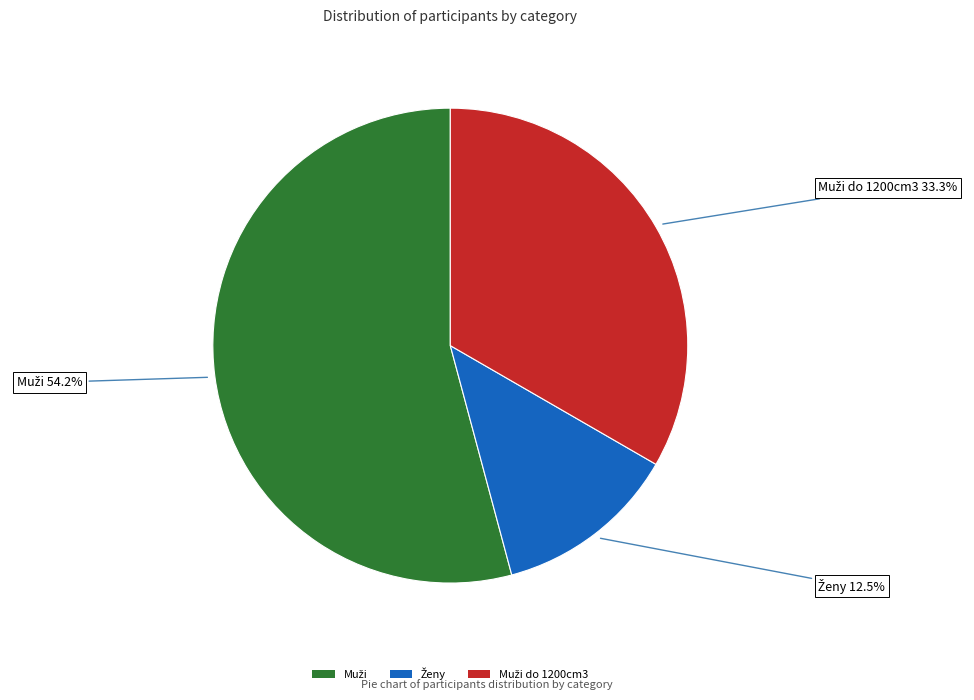

Is there a majority slice in this chart?

Yes